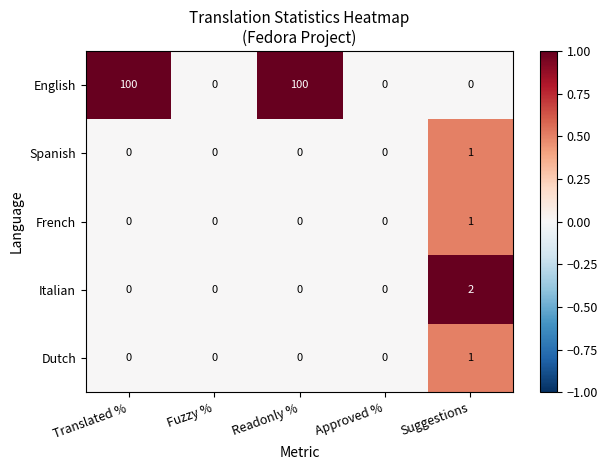

Which series has the largest range (max minus min)?

English